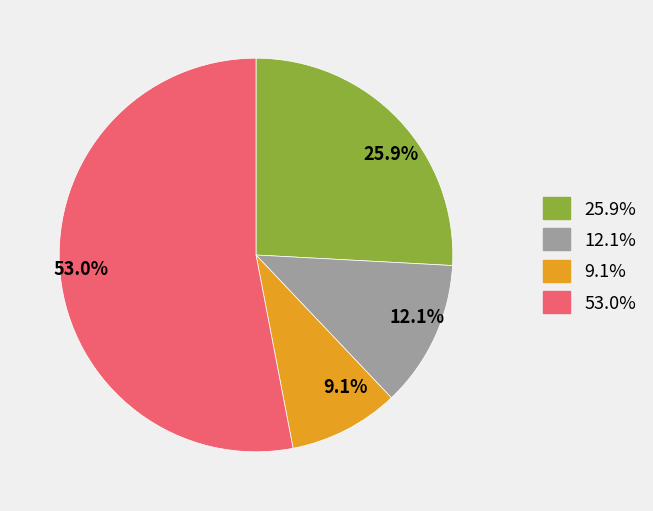

How much of the chart is everything except 25.9%?

74.1%